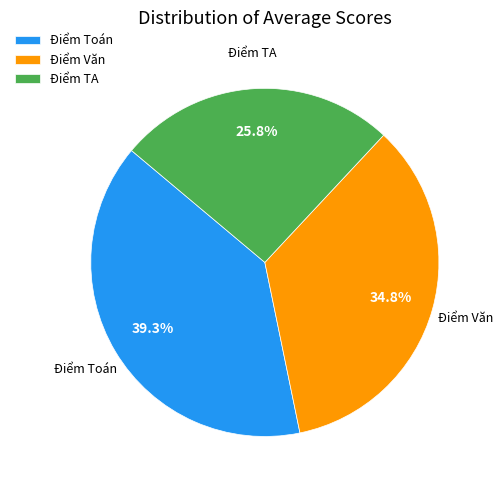

Which slice is the largest?

Điểm Toán